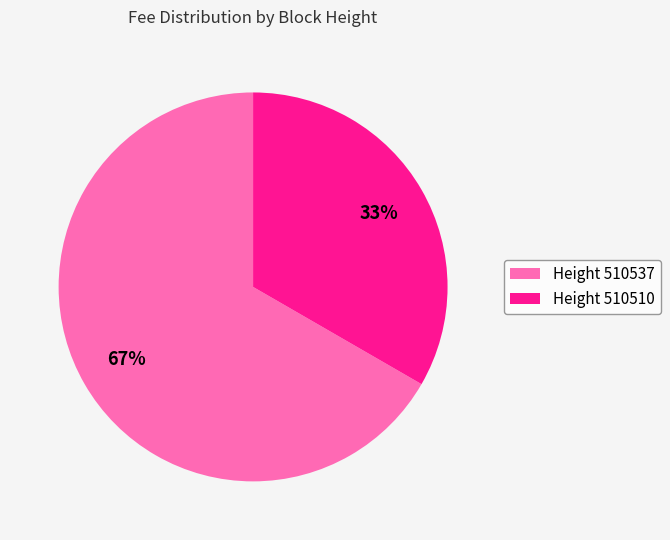

Is the sum of Height 510537 and Height 510510 greater than half?

Yes